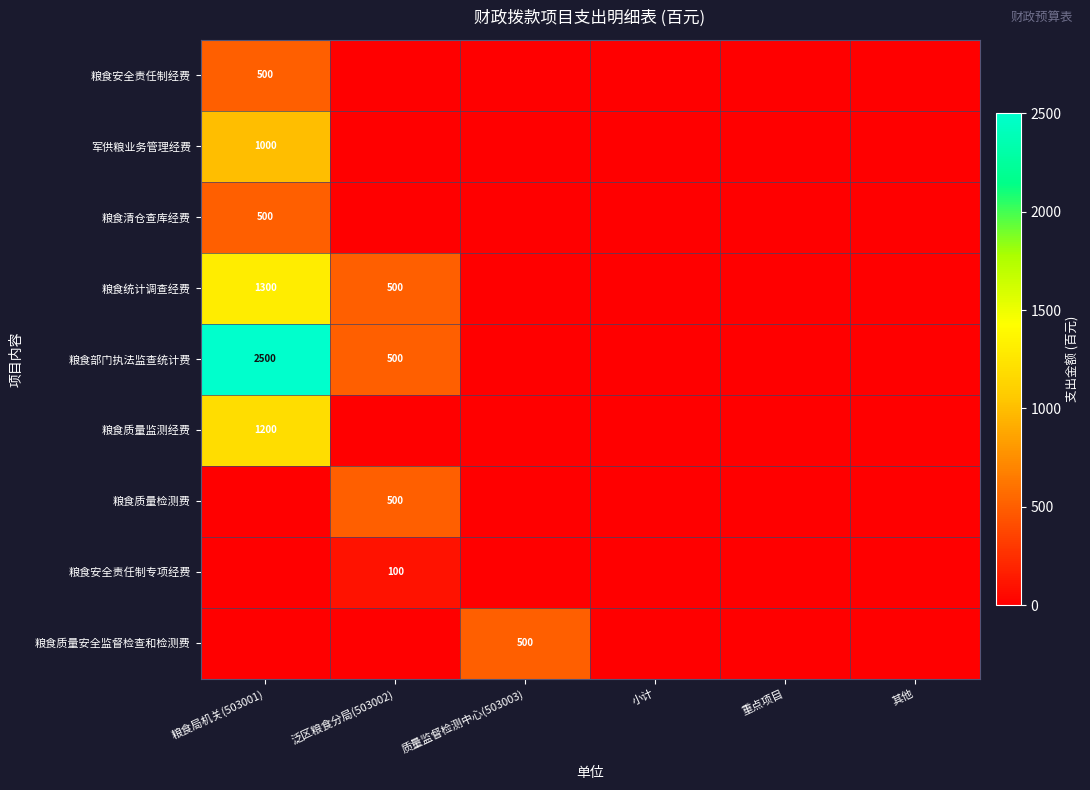

Is it true that 粮食部门执法监查统计费 equals 500 at 泛区粮食分局(503002)?

True